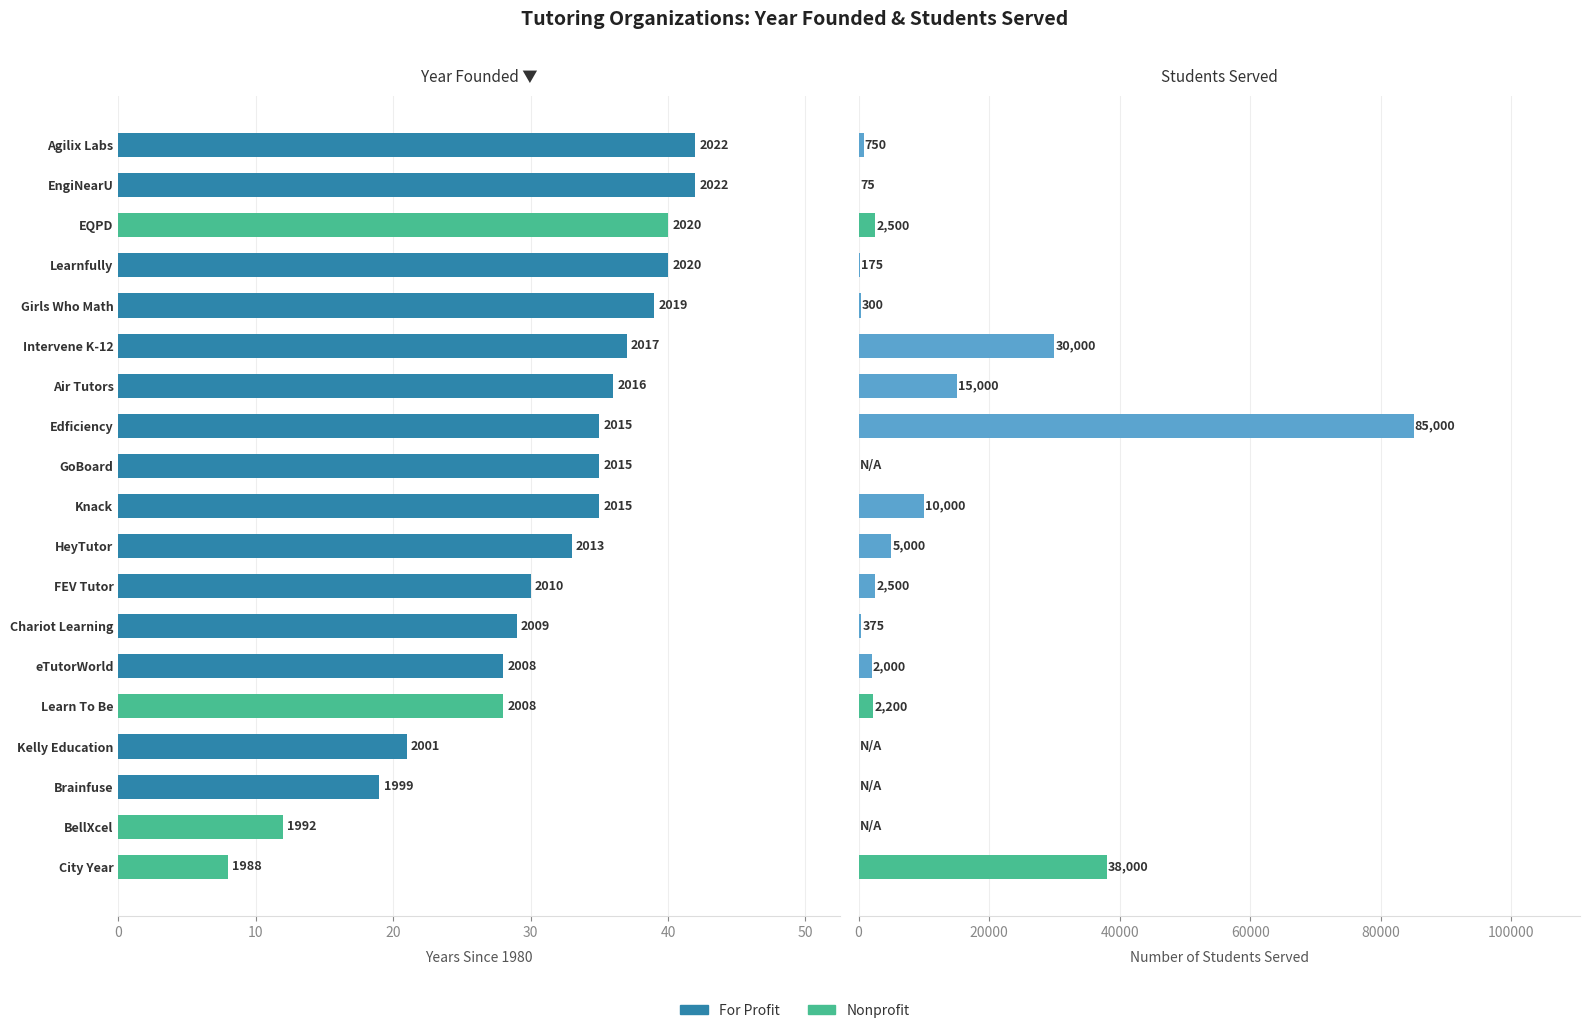

How many data points in Year Started are above 35?

7